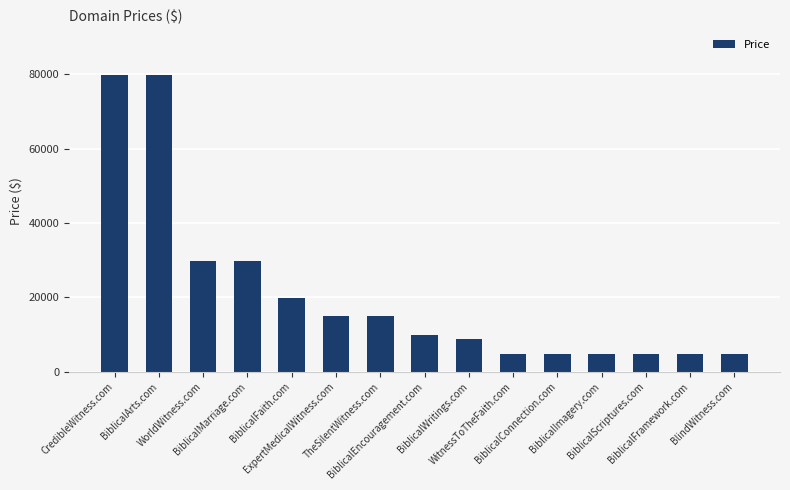

How many values are below 9888?

7